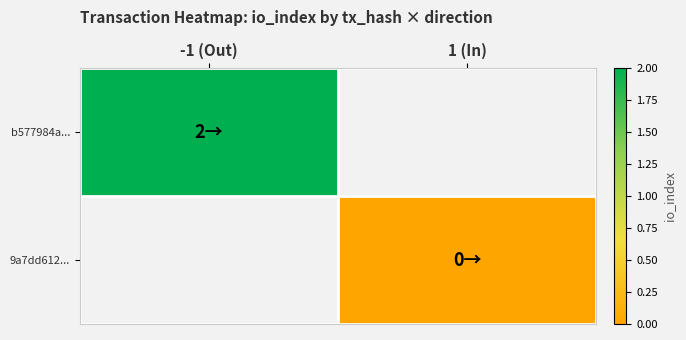

Rank the series by their average value, from highest to lowest.

b577984a..., 9a7dd612...